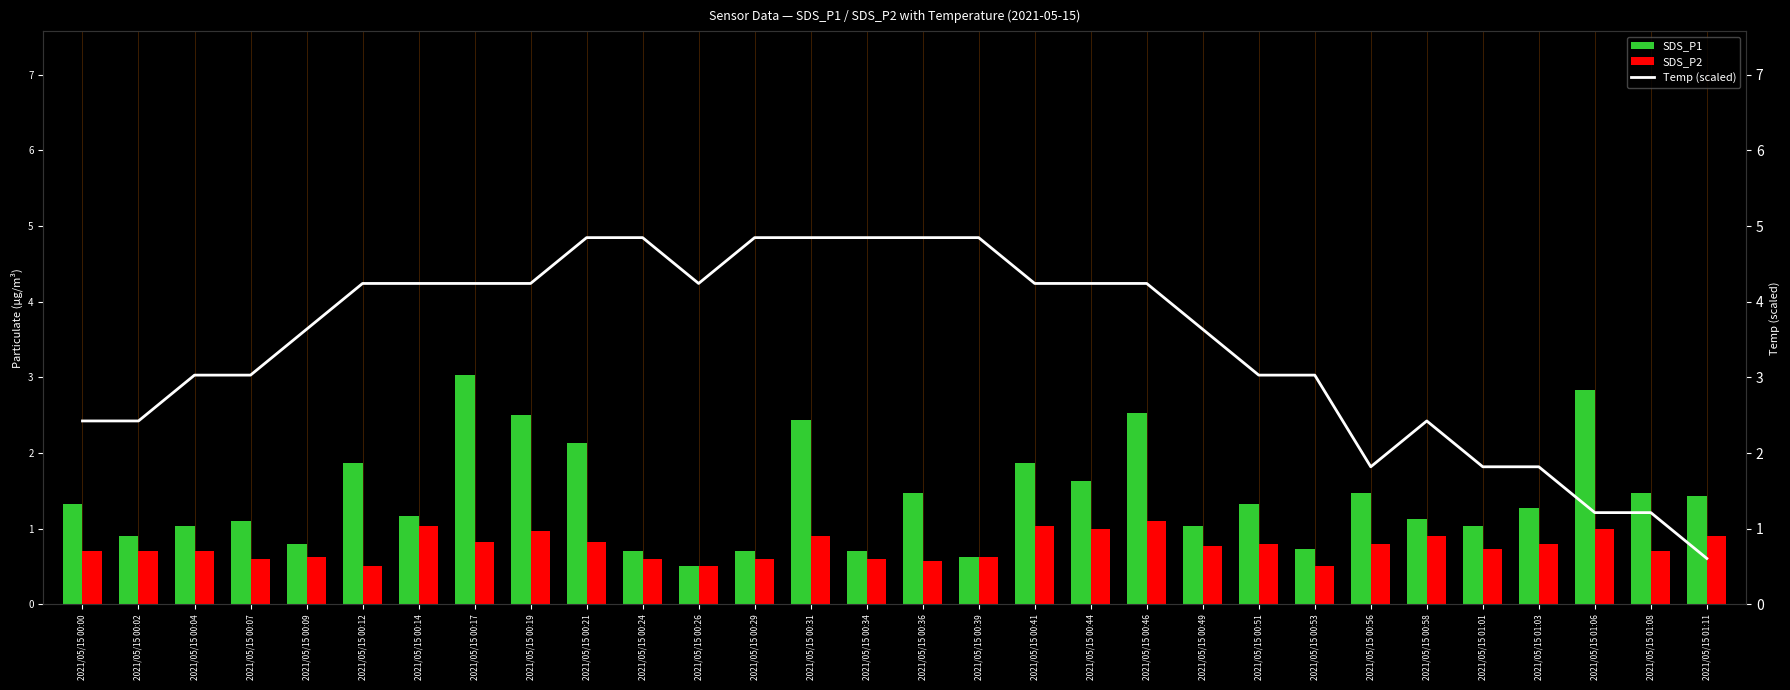

List the series in order of their overall mean, highest first.

Temp (scaled), SDS_P1, SDS_P2